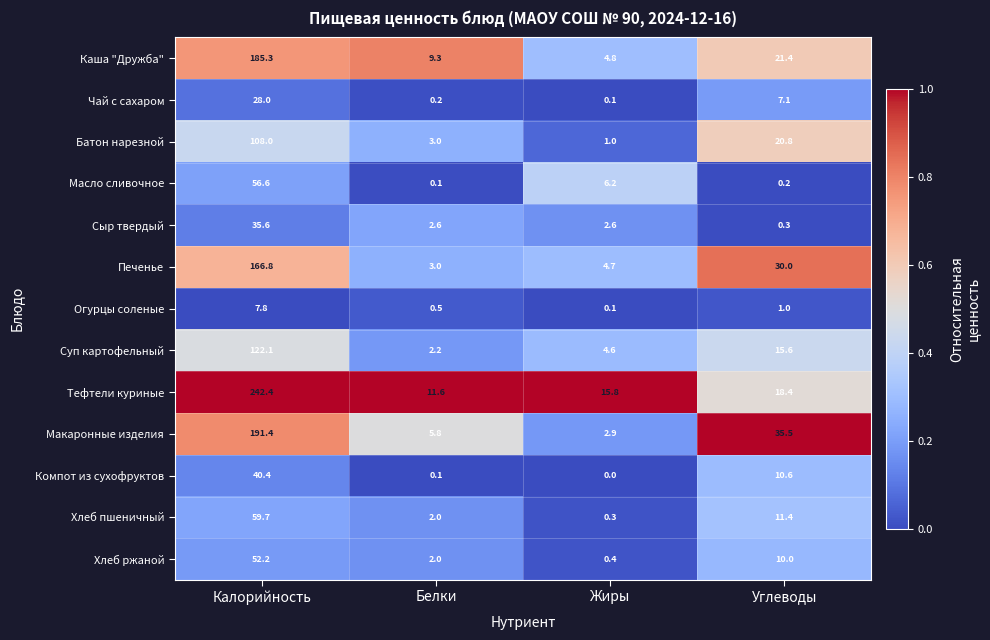

Rank the series by their maximum value, from highest to lowest.

Тефтели куриные, Макаронные изделия, Каша "Дружба", Печенье, Суп картофельный, Батон нарезной, Хлеб пшеничный, Масло сливочное, Хлеб ржаной, Компот из сухофруктов, Сыр твердый, Чай с сахаром, Огурцы соленые